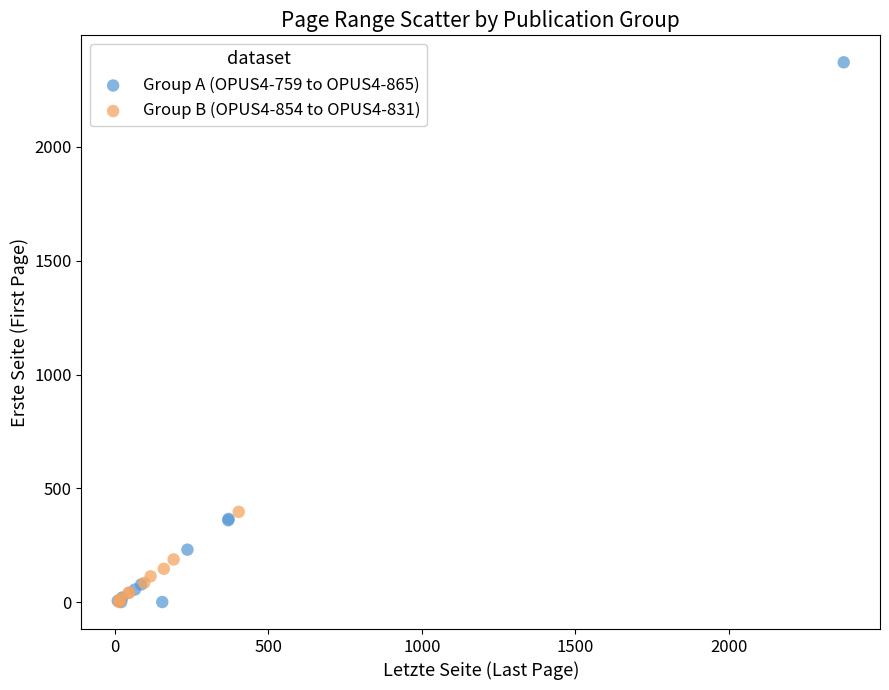

Which series contains the highest Y value?

Group A (OPUS4-759 to OPUS4-865)